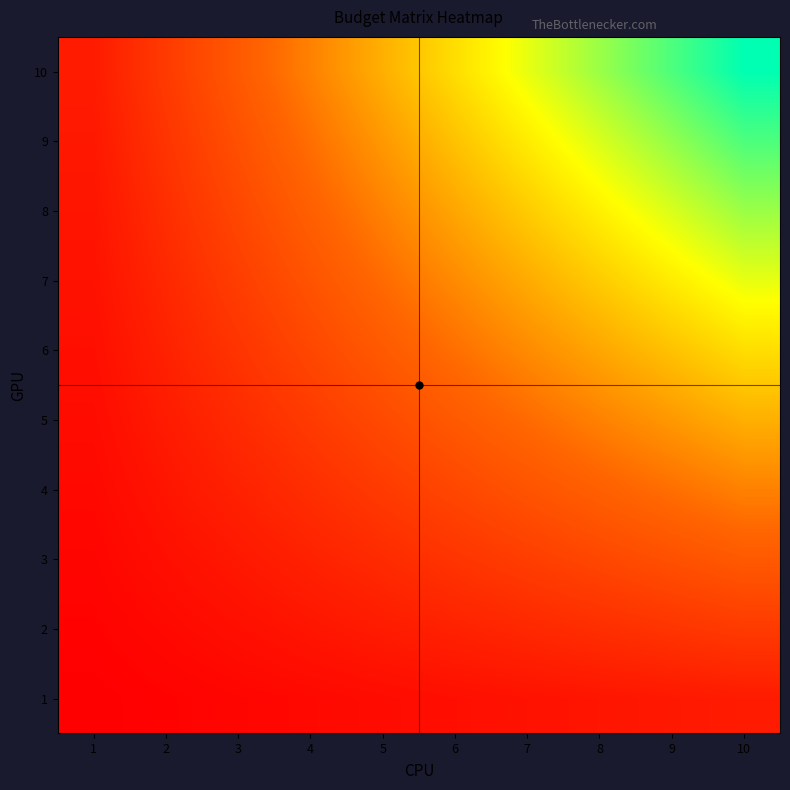

What is the maximum value shown in the chart?

100